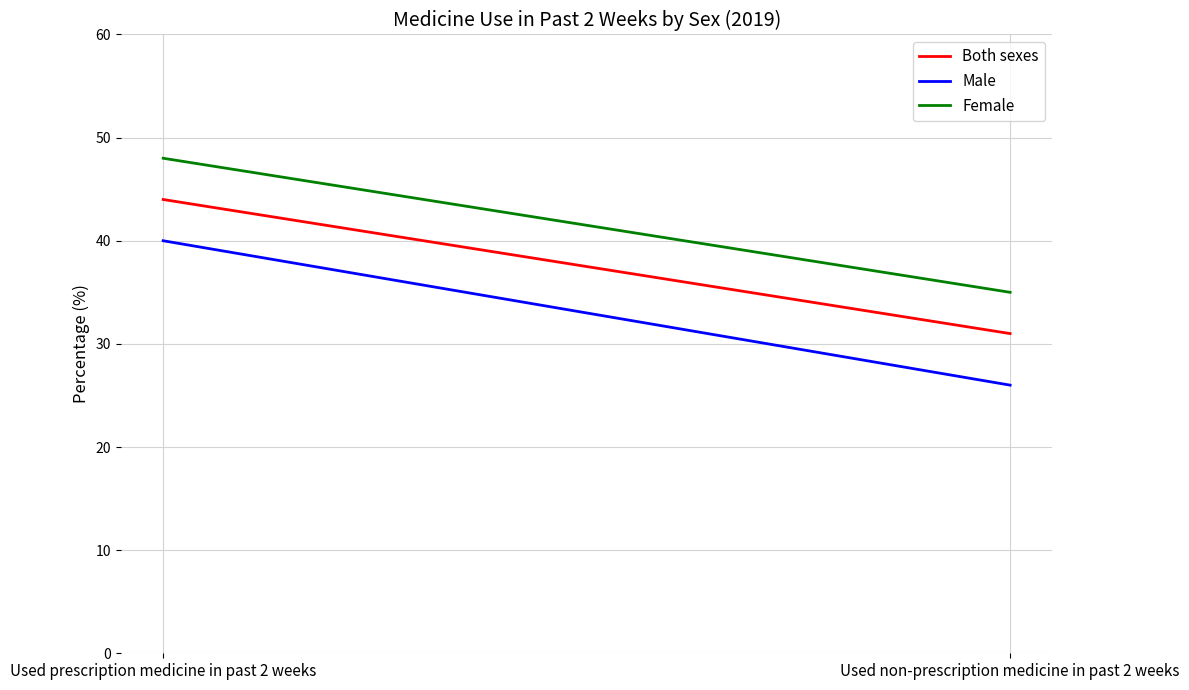

At which category is the sum across all series the highest?

Used prescription medicine in past 2 weeks